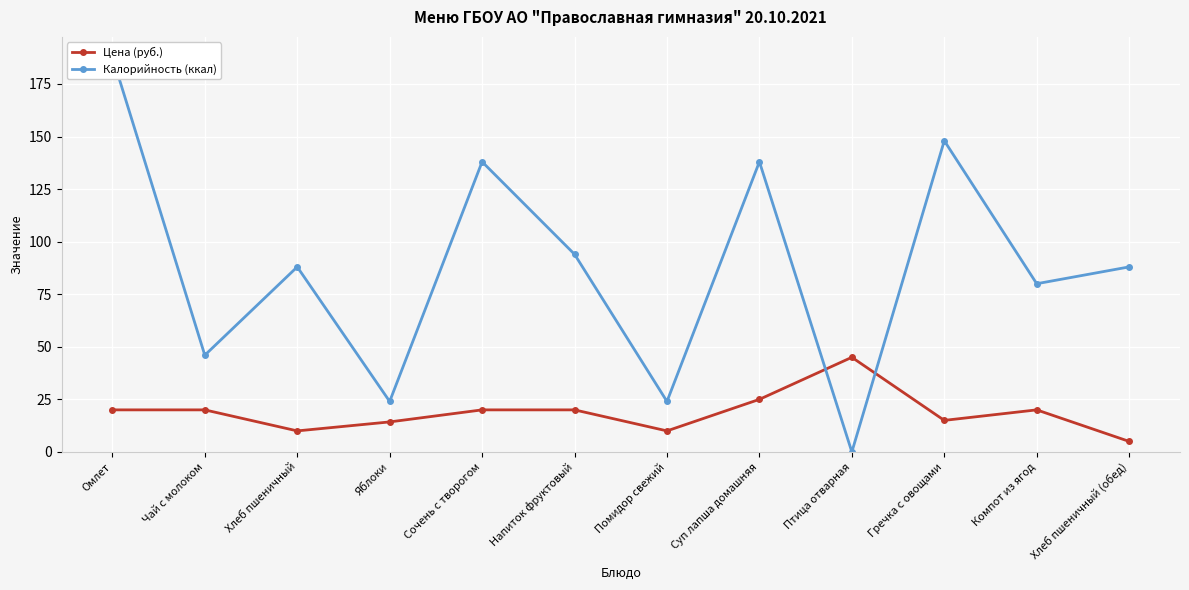

What is the sum of all Цена (руб.) values?

224.3